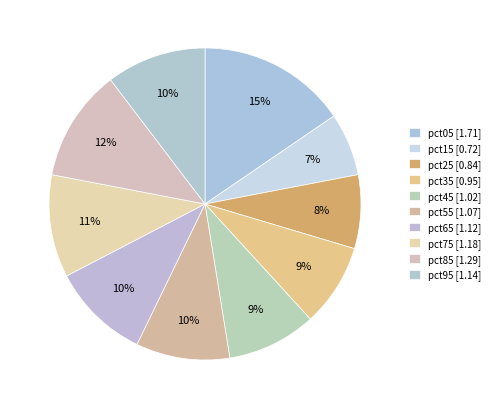

Is there any slice that represents more than half of the pie?

No